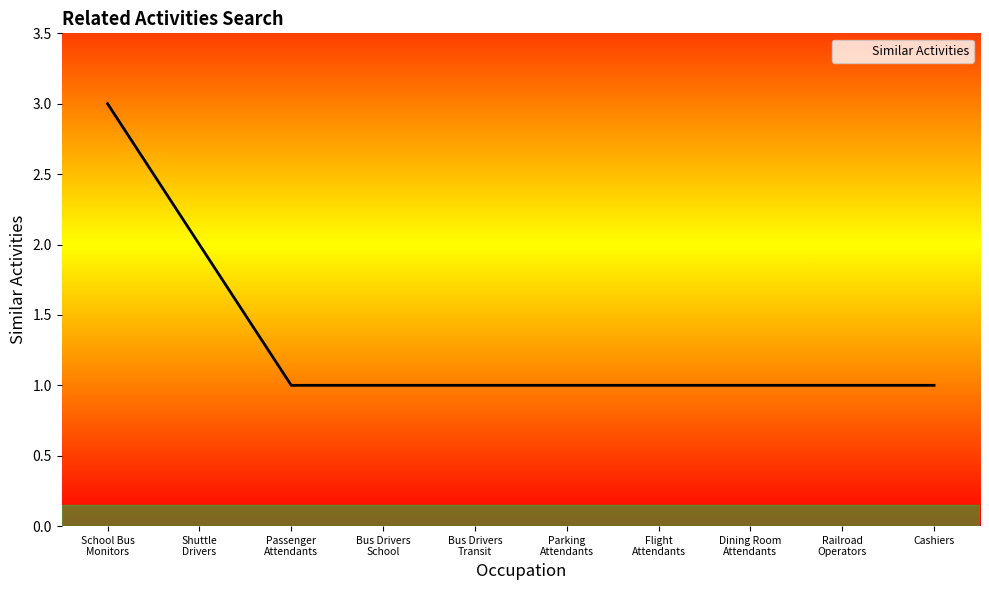

What is the greatest value displayed?

3